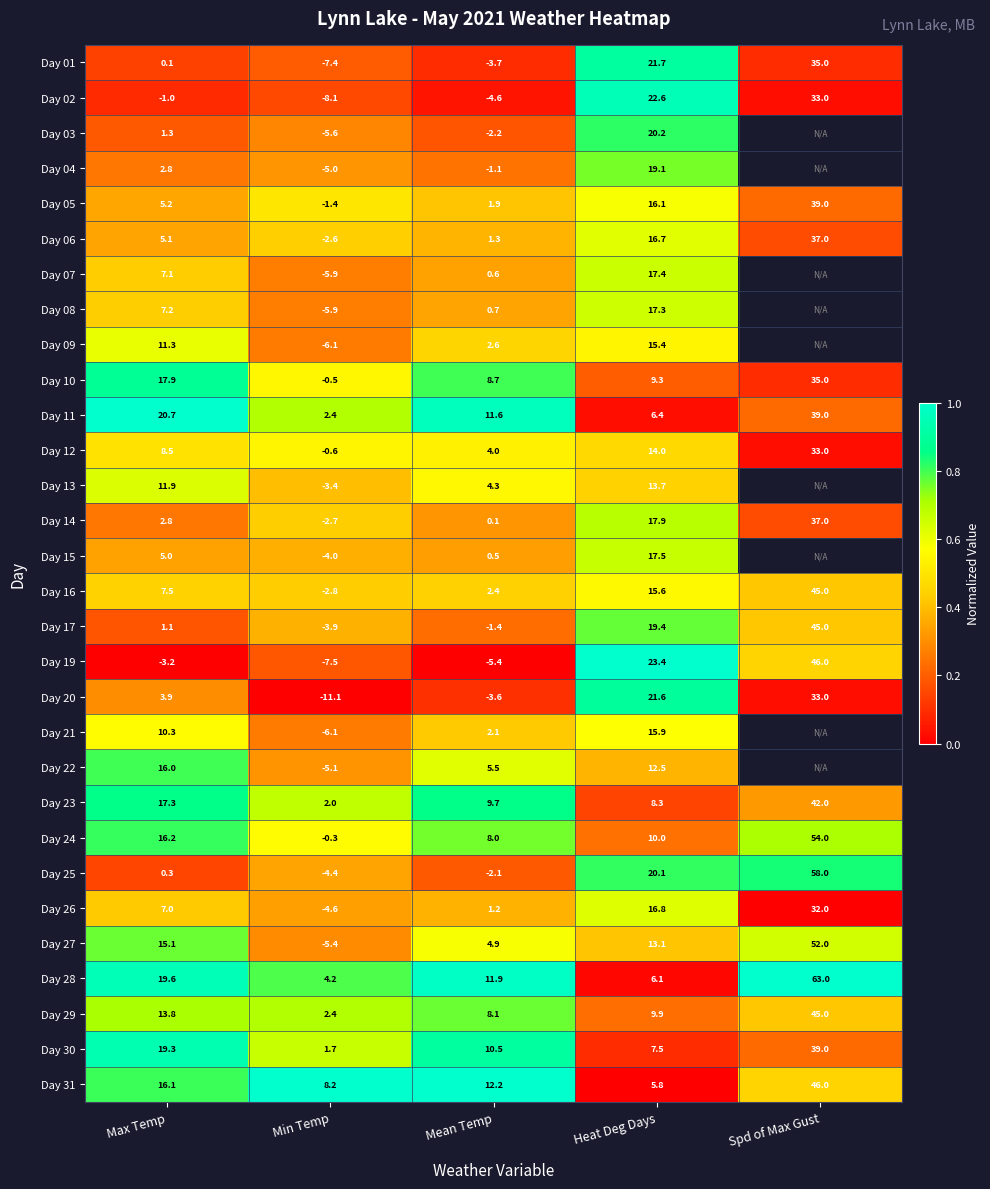

Is the value of Day 06 at Spd of Max Gust greater than the value of Day 11 at Heat Deg Days?

Yes